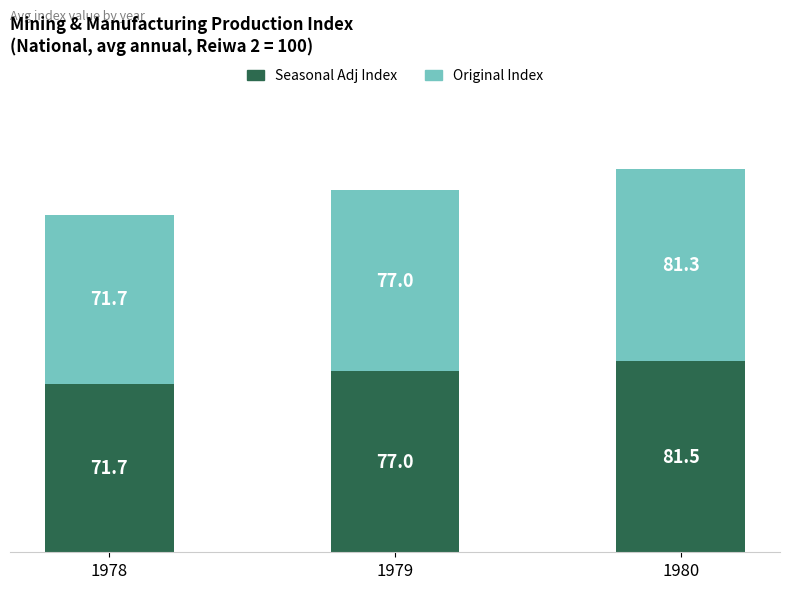

What is the sum of the Seasonal Adj Index values at 1978 and 1979?

148.7